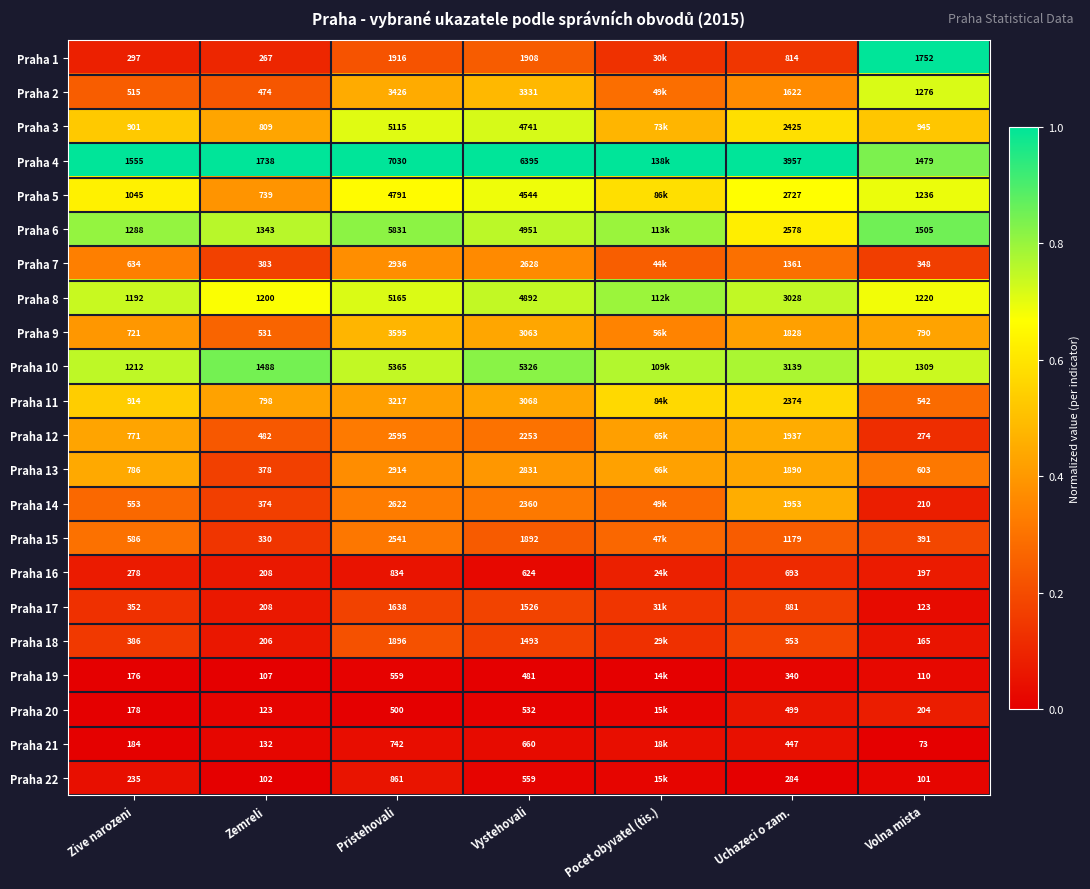

Is the value of Praha 5 at Volna mista greater than the value of Praha 7 at Pristehovali?

No